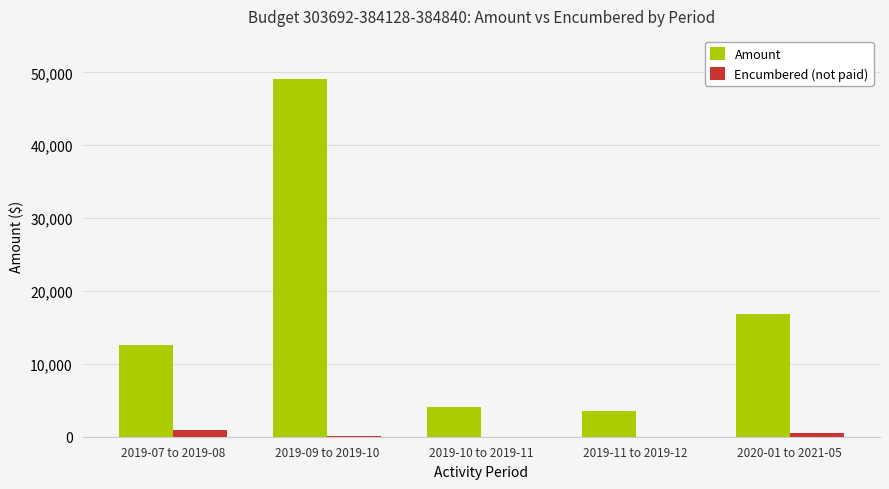

Is the value of Amount at 2019-09 to 2019-10 greater than the value of Encumbered (not paid) at 2020-01 to 2021-05?

Yes